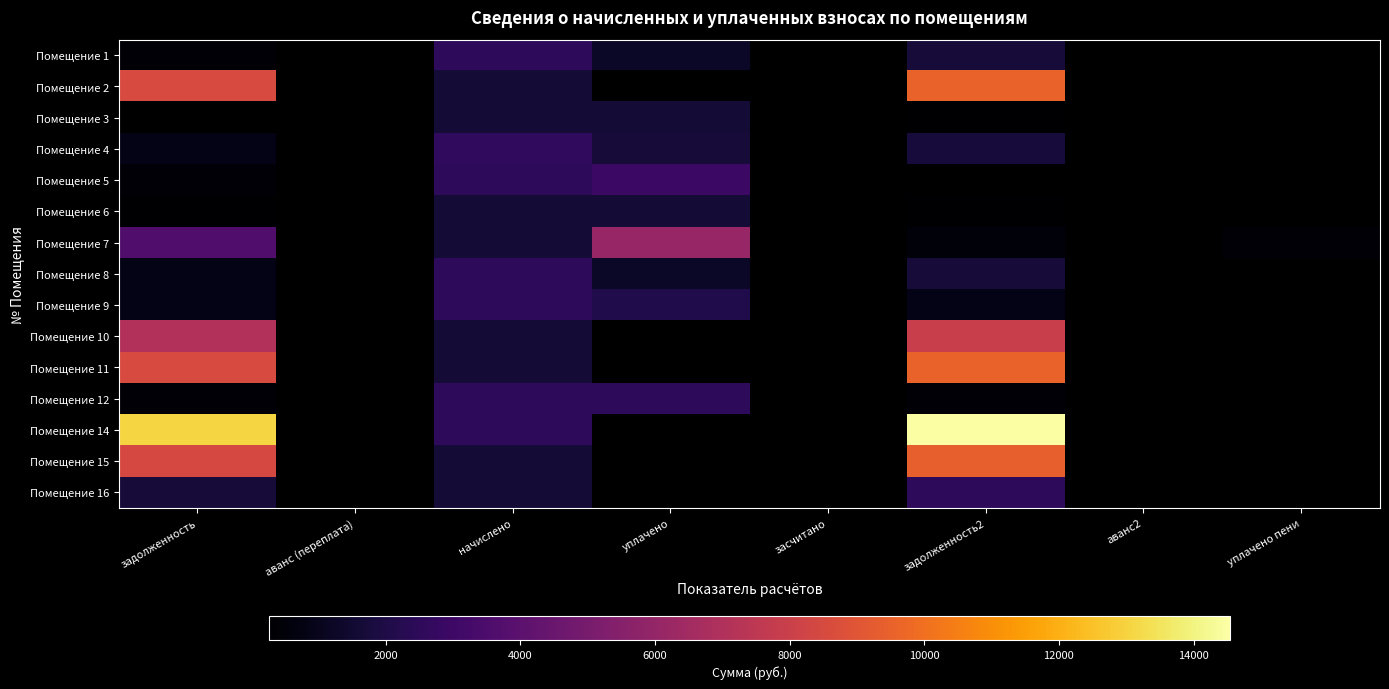

What is the difference between the highest and lowest values at задолженность2?

14264.4